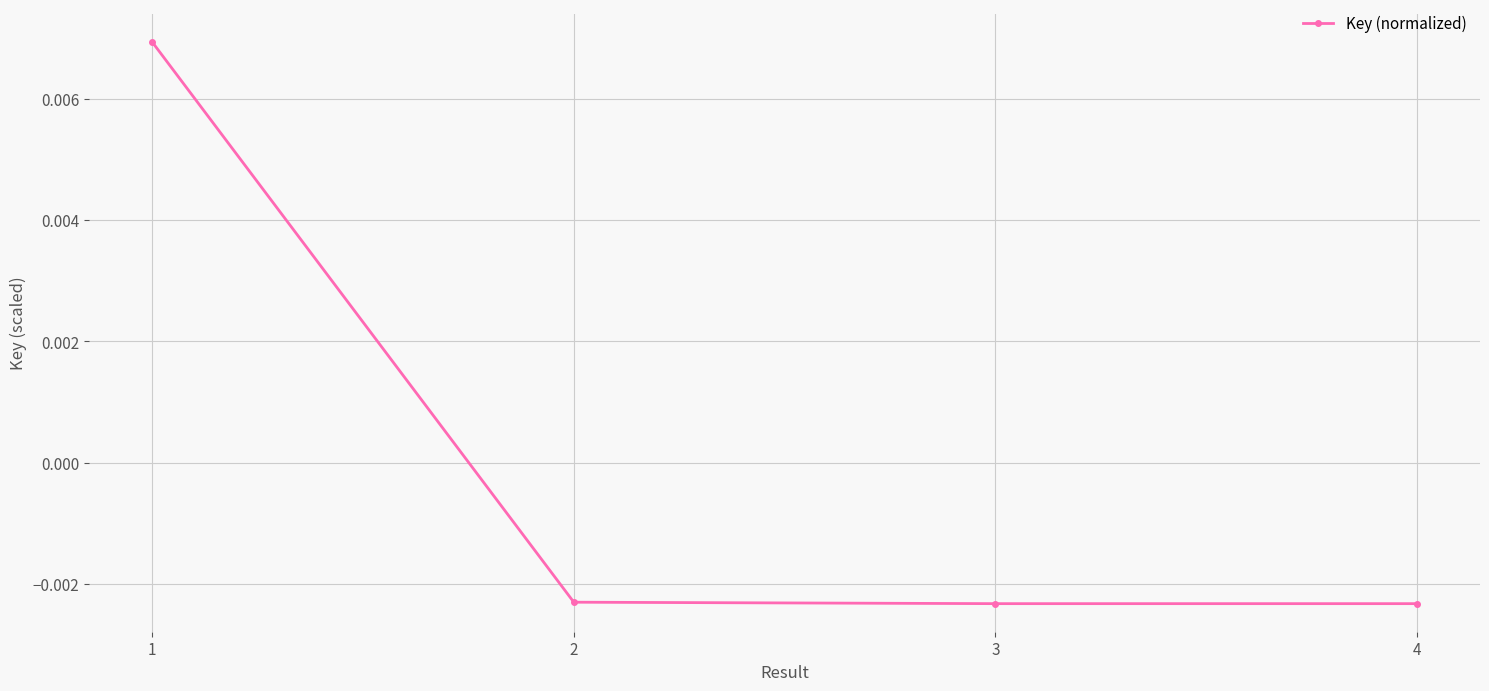

How many values are above zero?

1